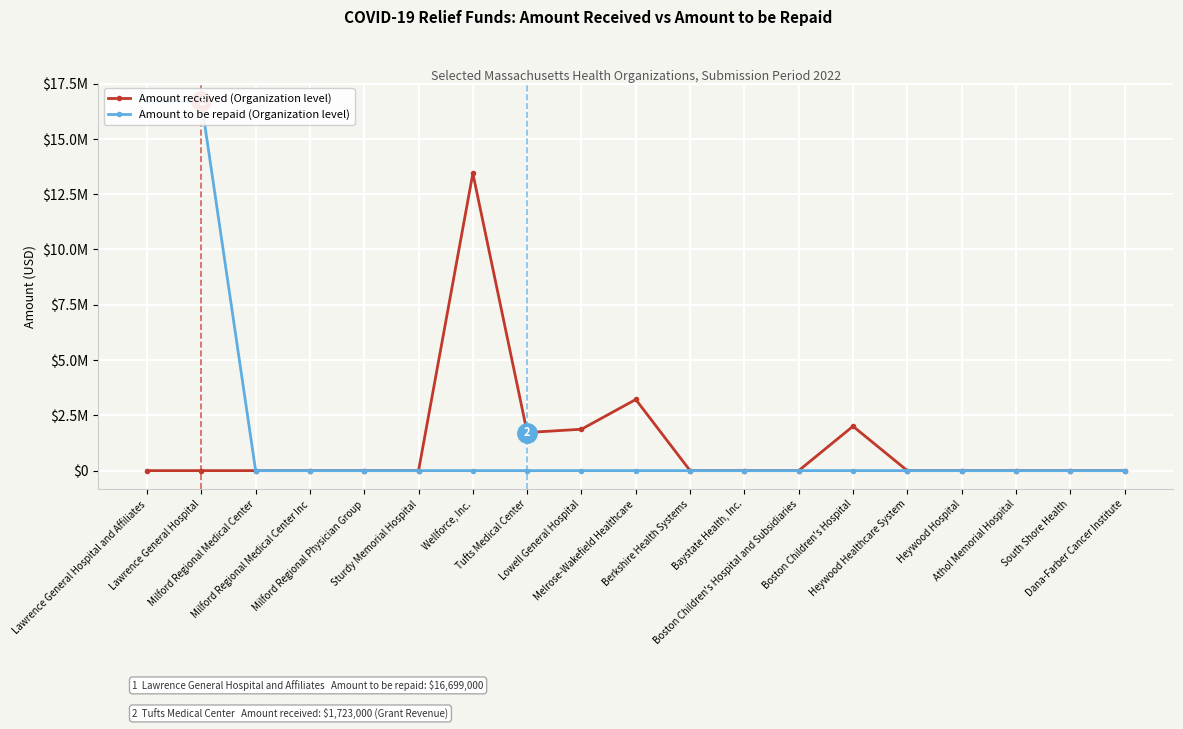

Does the chart display data point markers on the line(s)?

Yes